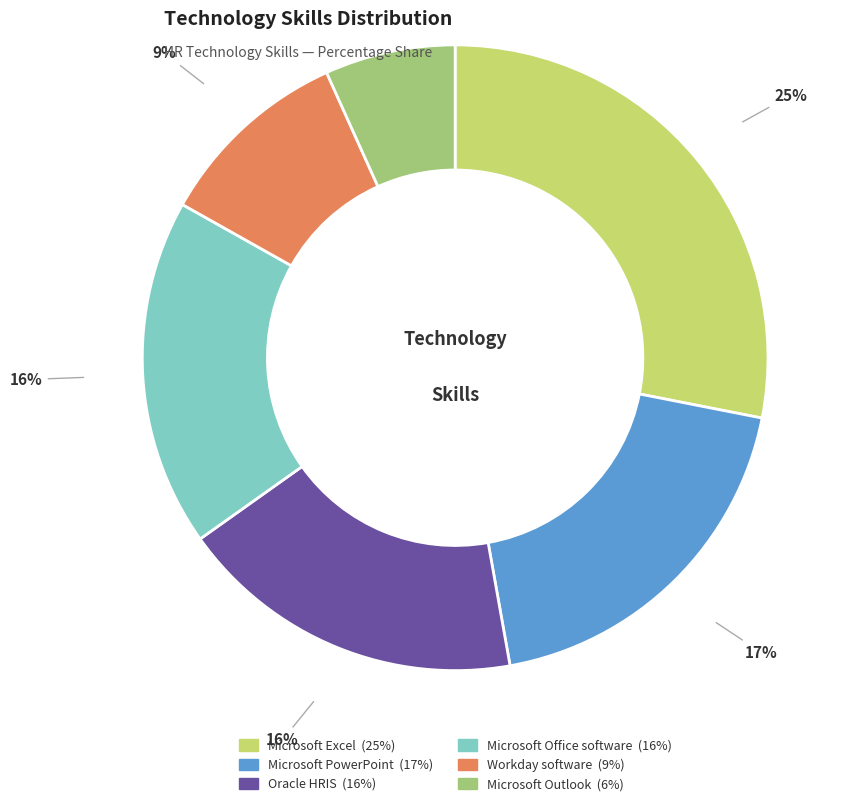

Does Microsoft Outlook represent more than half of the total?

No